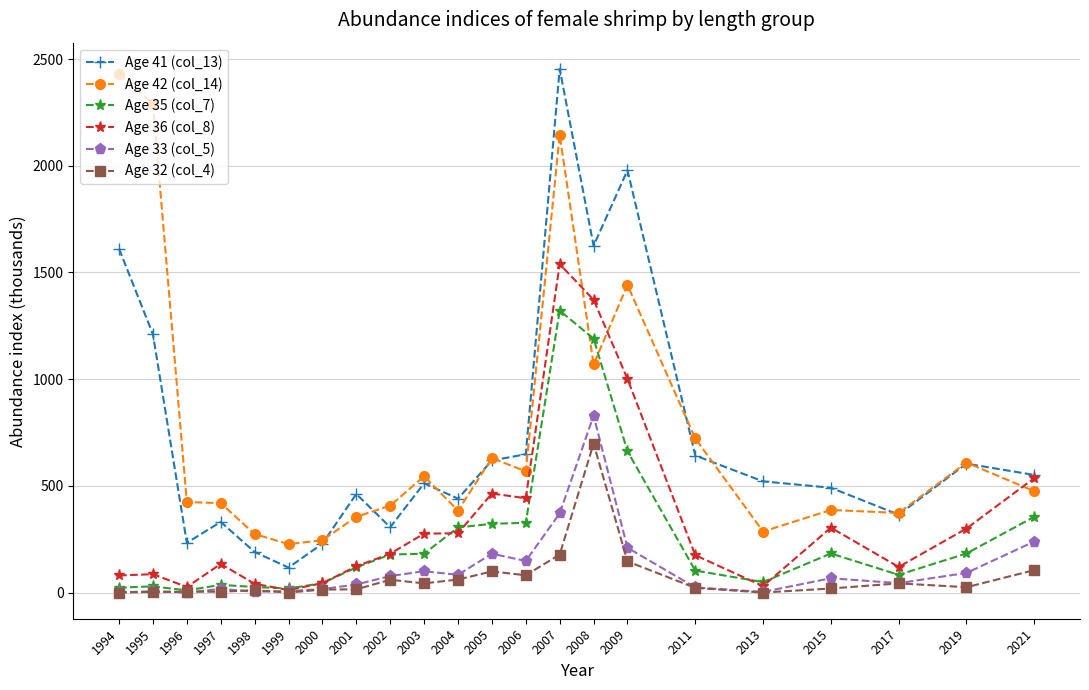

True or false: Age 41 (col_13) has a value of 2454 at 2007.

True